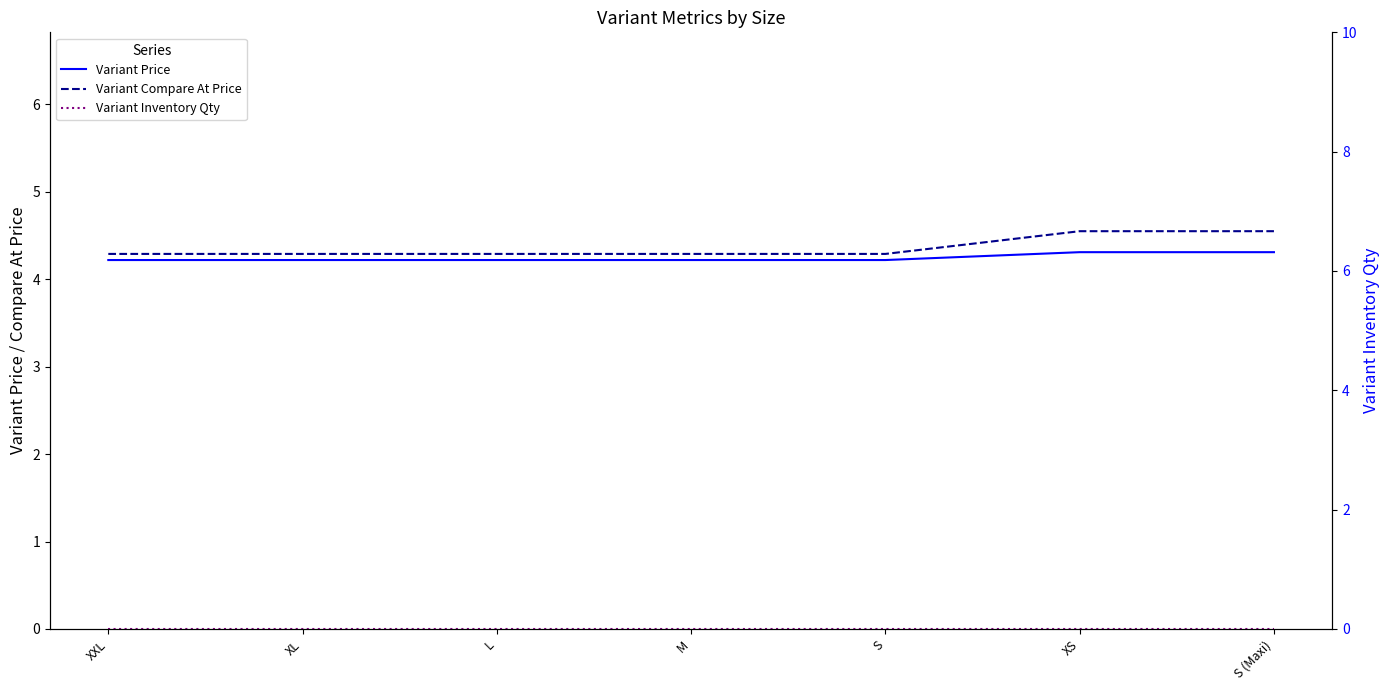

What value does the Variant Compare At Price series have at XS?

4.5